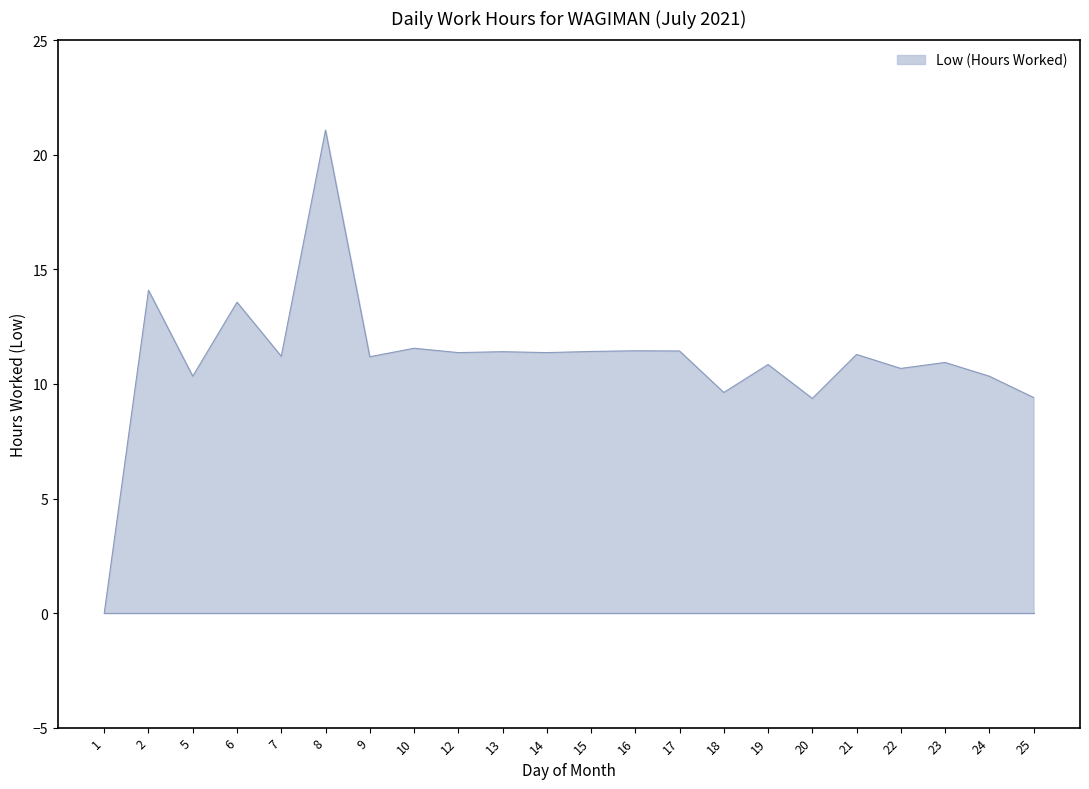

Which label corresponds to the largest value in the chart?

8